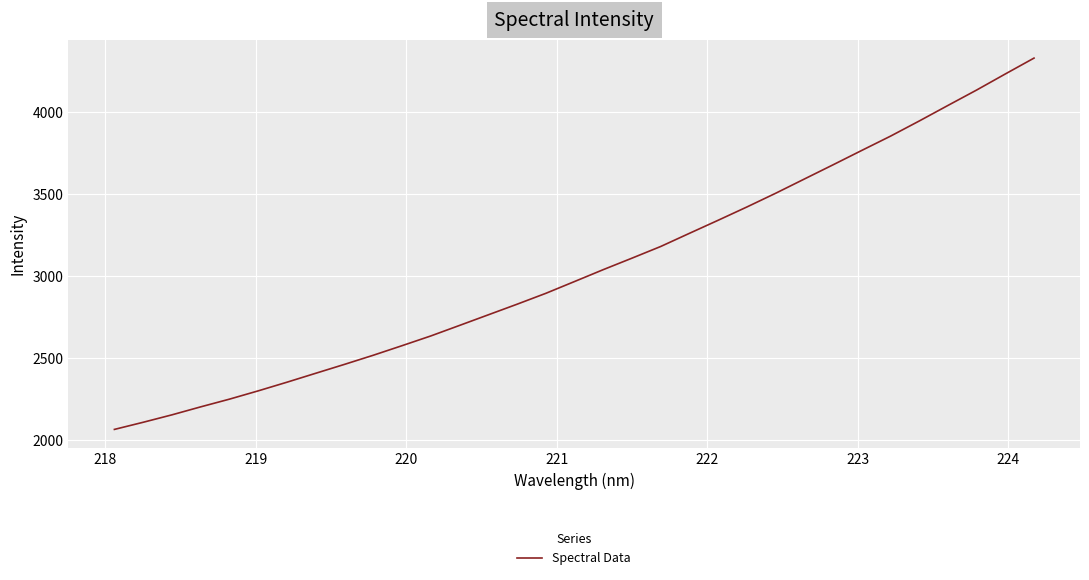

What is the greatest value displayed?

4326.8